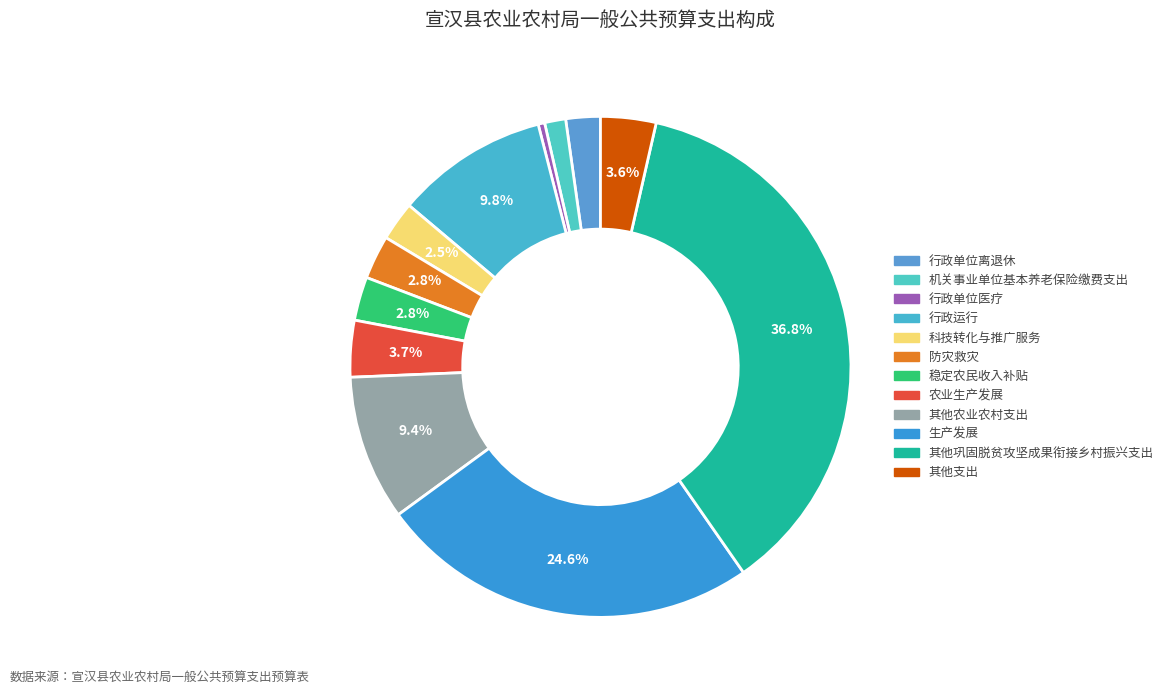

Is there a majority slice in this chart?

No